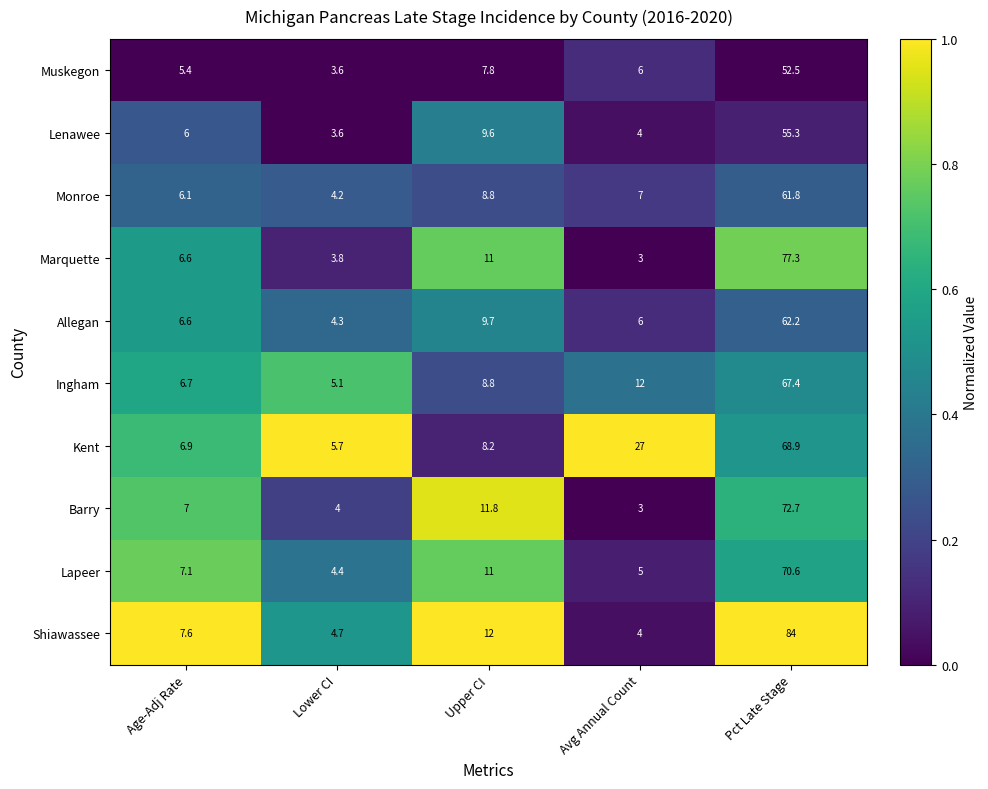

The value of Ingham at Upper CI is 8.8. True or false?

True